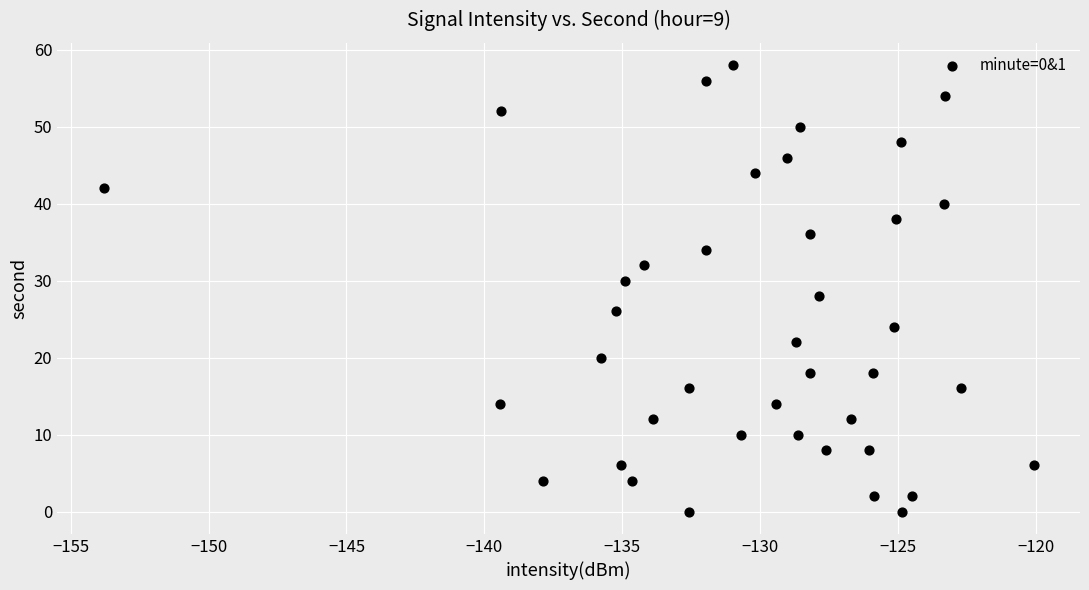

What is the range of Y values (max minus min)?

58